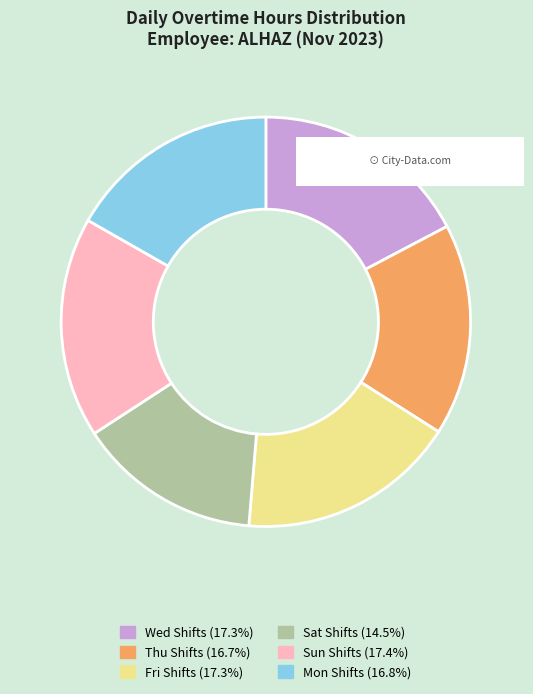

Is there a majority slice in this chart?

No